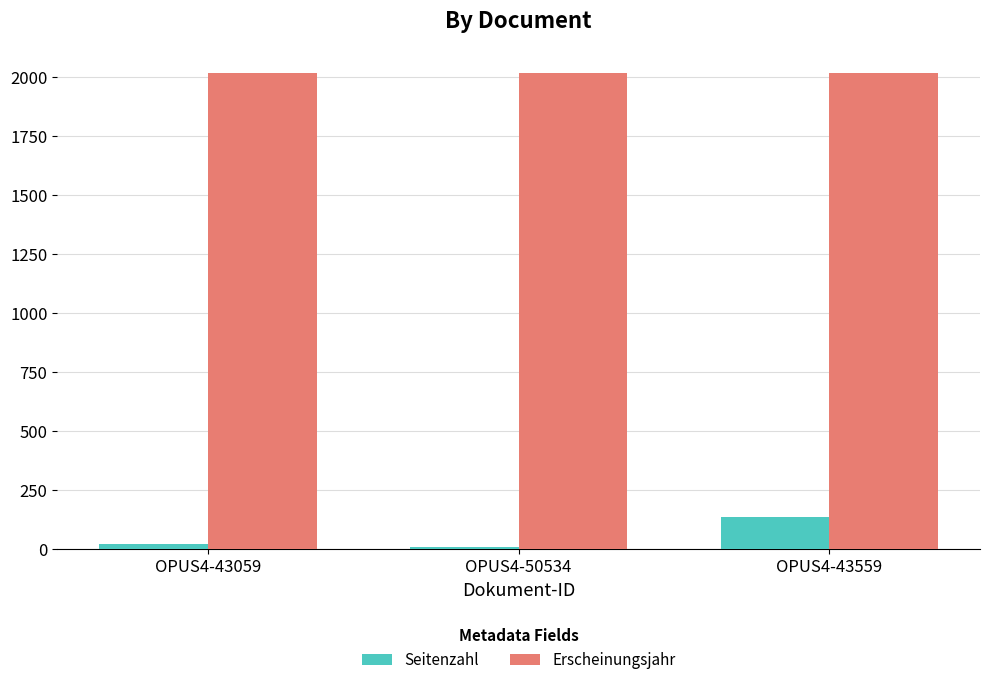

What is the value of the Erscheinungsjahr bar at the 1st from the left?

2018